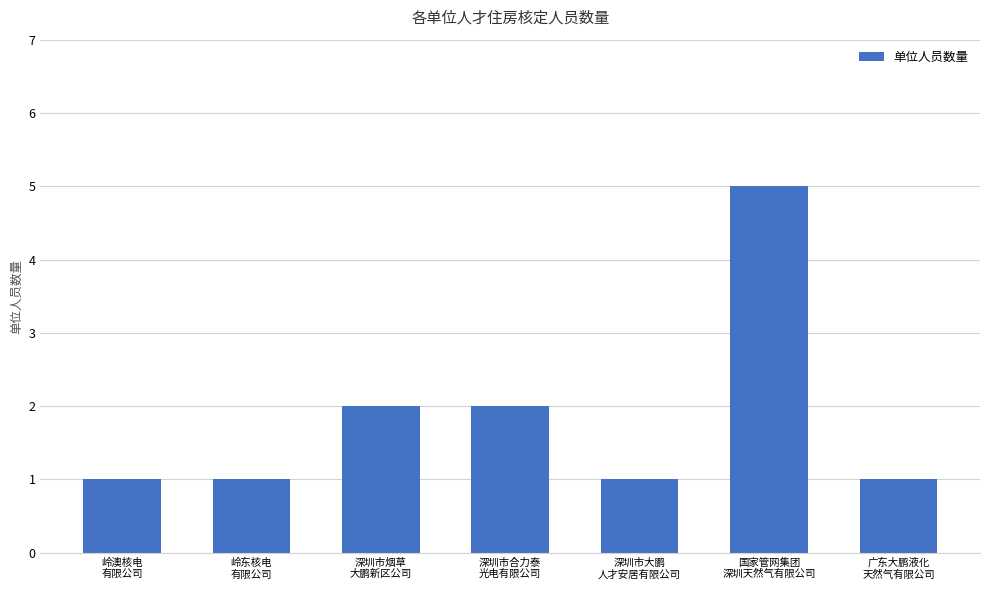

Which category has the highest value across all series?

国家管网集团
深圳天然气有限公司